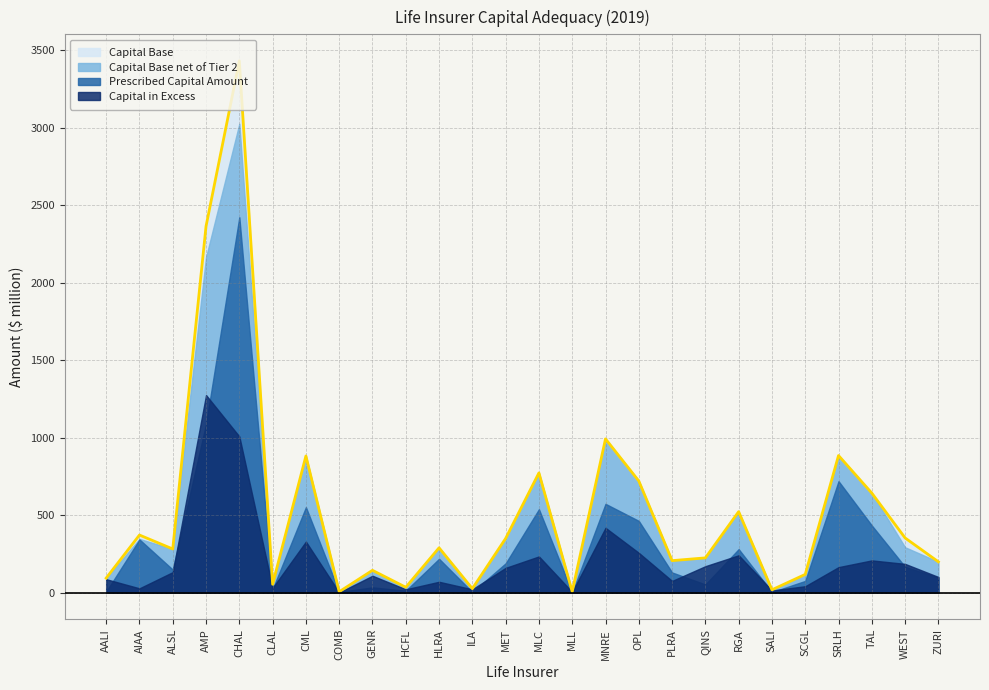

True or false: Capital Base and Capital in Excess intersect in this chart.

False